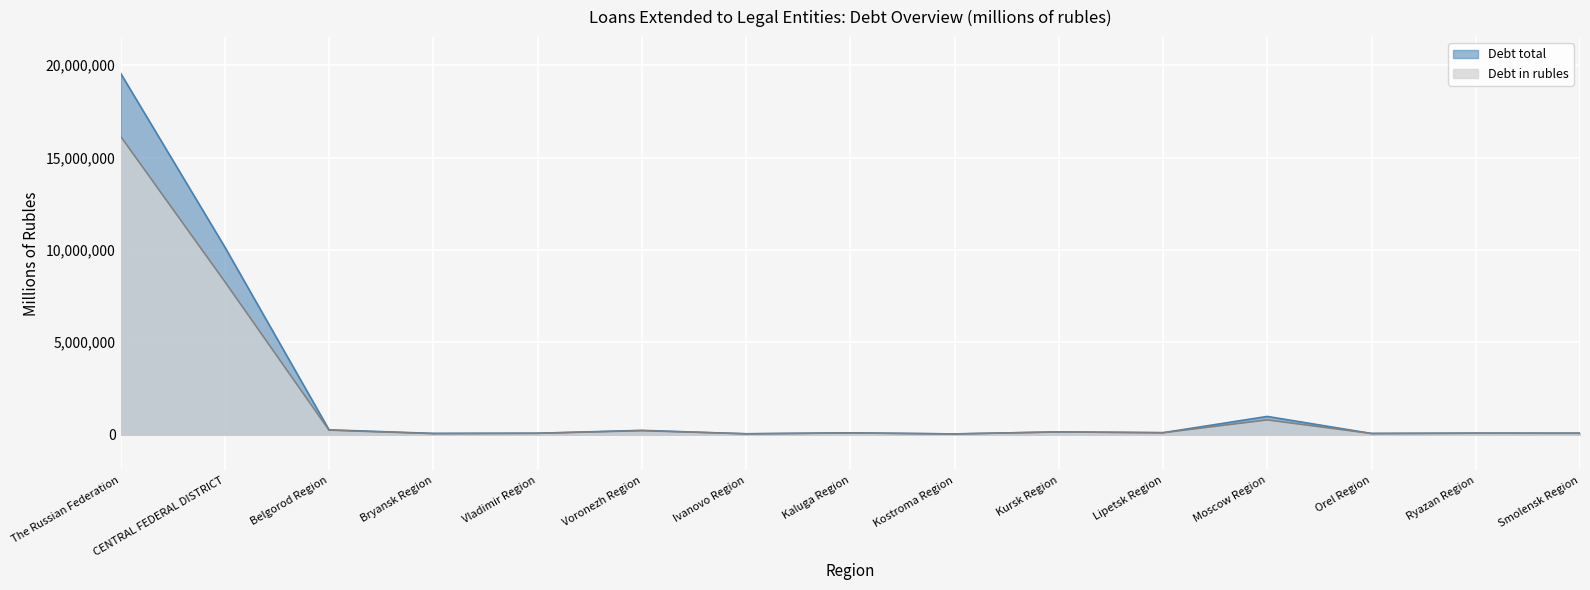

Reading right to left, list all the values displayed in this chart.

Debt total: Smolensk Region=76493	Ryazan Region=77547	Orel Region=59457	Moscow Region=982911	Lipetsk Region=102677	Kursk Region=146761	Kostroma Region=35660	Kaluga Region=94933	Ivanovo Region=42708	Voronezh Region=228988	Vladimir Region=73060	Bryansk Region=64604	Belgorod Region=257635	CENTRAL FEDERAL DISTRICT=10155646	The Russian Federation=19567534
Debt in rubles: Smolensk Region=66709	Ryazan Region=73348	Orel Region=56789	Moscow Region=794367	Lipetsk Region=98649	Kursk Region=143993	Kostroma Region=33416	Kaluga Region=85445	Ivanovo Region=41354	Voronezh Region=211601	Vladimir Region=67780	Bryansk Region=50550	Belgorod Region=238080	CENTRAL FEDERAL DISTRICT=8284528	The Russian Federation=16154644